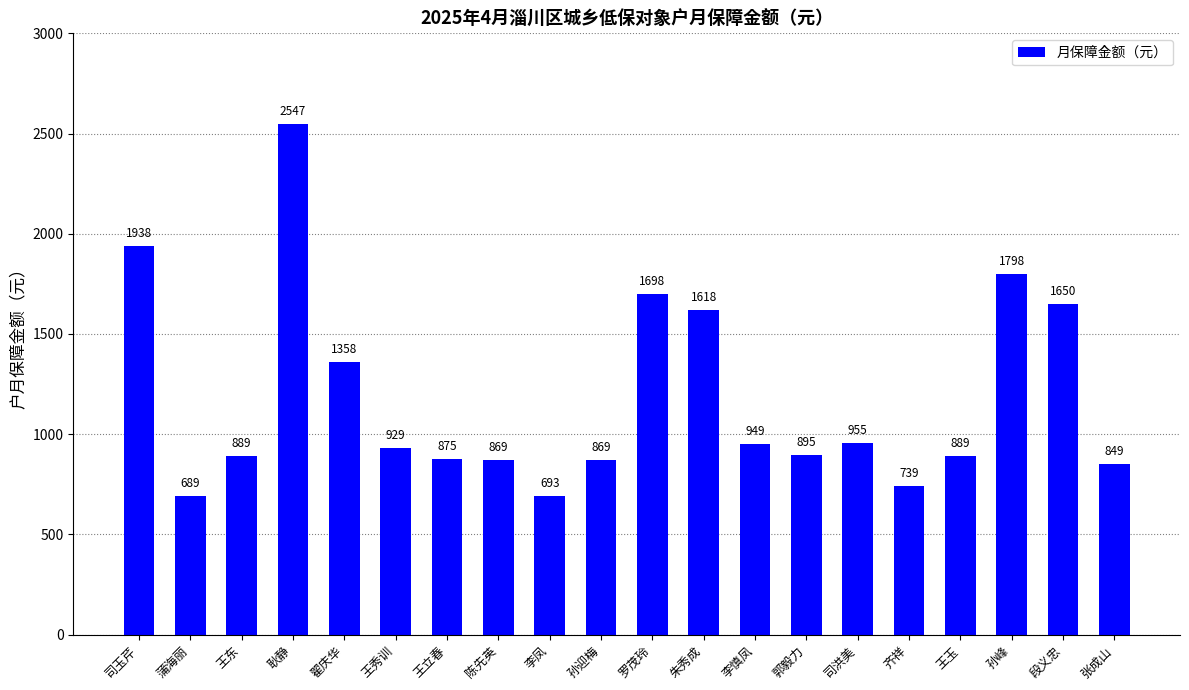

What is the difference between the values at 朱秀成 and 王秀训?

689